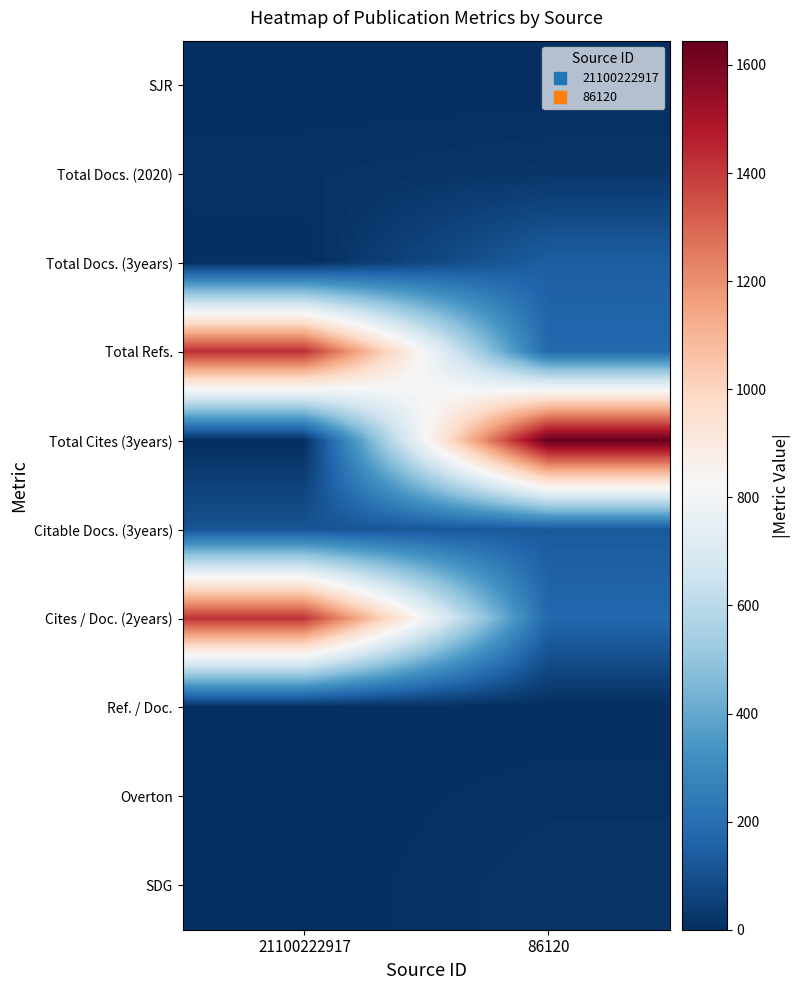

Reading right to left, transcribe all the data shown in this chart.

SJR: 86120=0	21100222917=0
Total Docs. (2020): 86120=22	21100222917=12
Total Docs. (3years): 86120=146	21100222917=0
Total Refs.: 86120=178	21100222917=1427
Total Cites (3years): 86120=1645	21100222917=0
Citable Docs. (3years): 86120=132	21100222917=112
Cites / Doc. (2years): 86120=176	21100222917=1417
Ref. / Doc.: 86120=0	21100222917=0
Overton: 86120=11	21100222917=0
SDG: 86120=18	21100222917=0